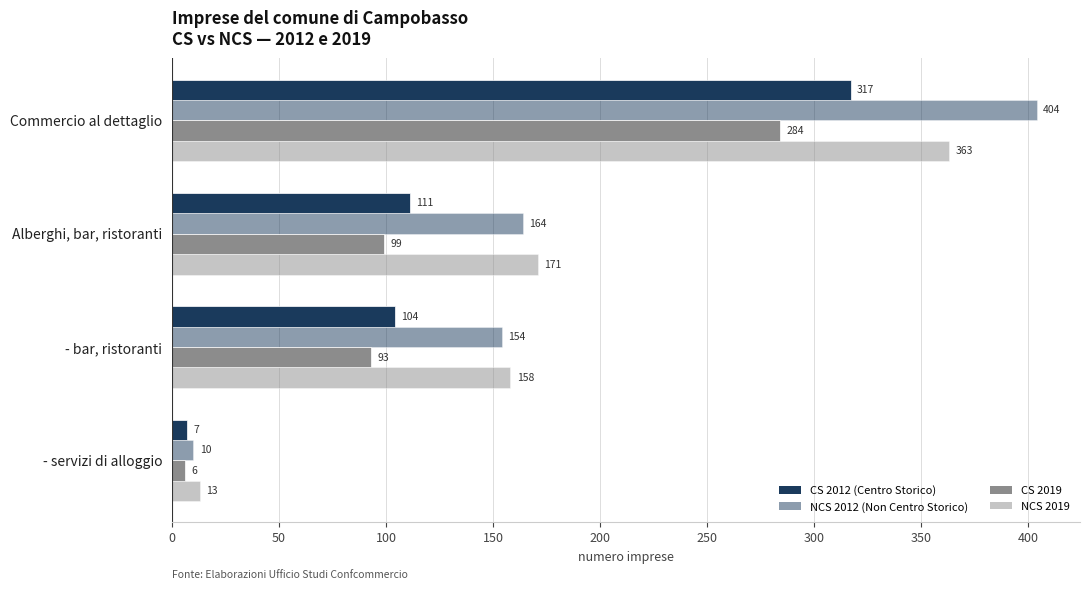

Count the number of categories in the chart.

4